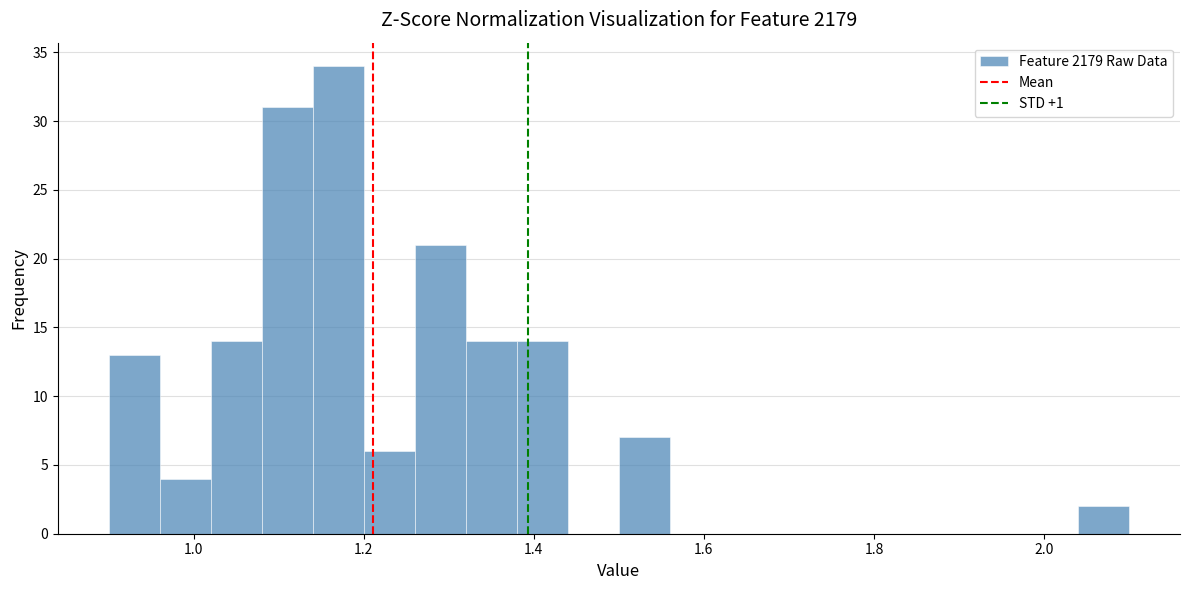

Around what value on the x-axis is the tallest bar? Give the approximate position of its centre, as read against the axis.

1.18